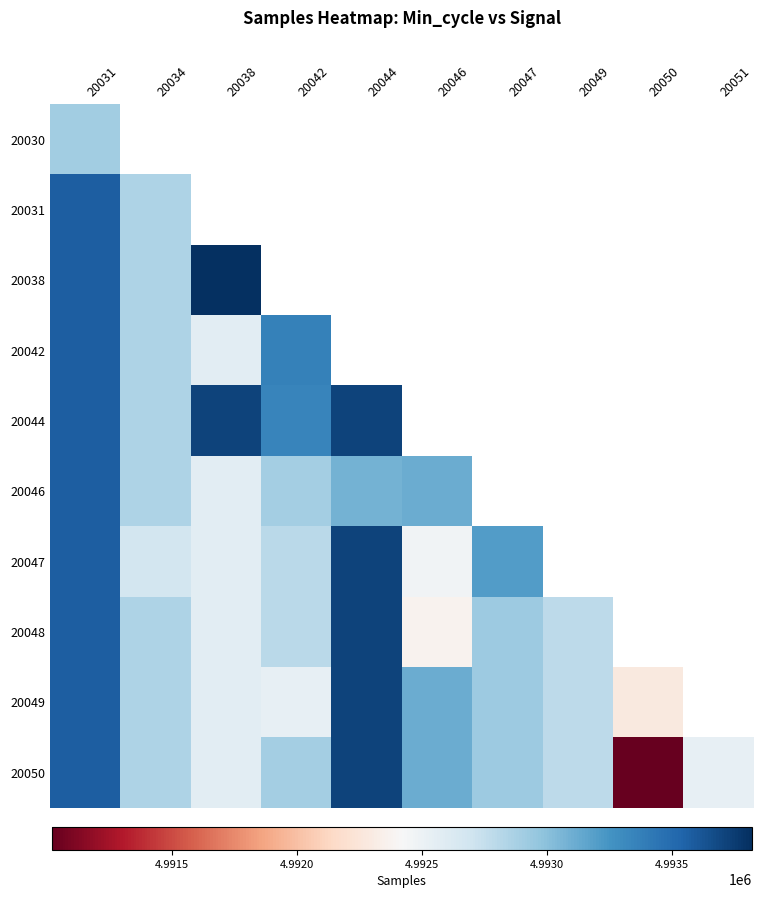

List the series in order of their peak value, highest first.

20038, 20044, 20047, 20048, 20049, 20050, 20031, 20042, 20046, 20030